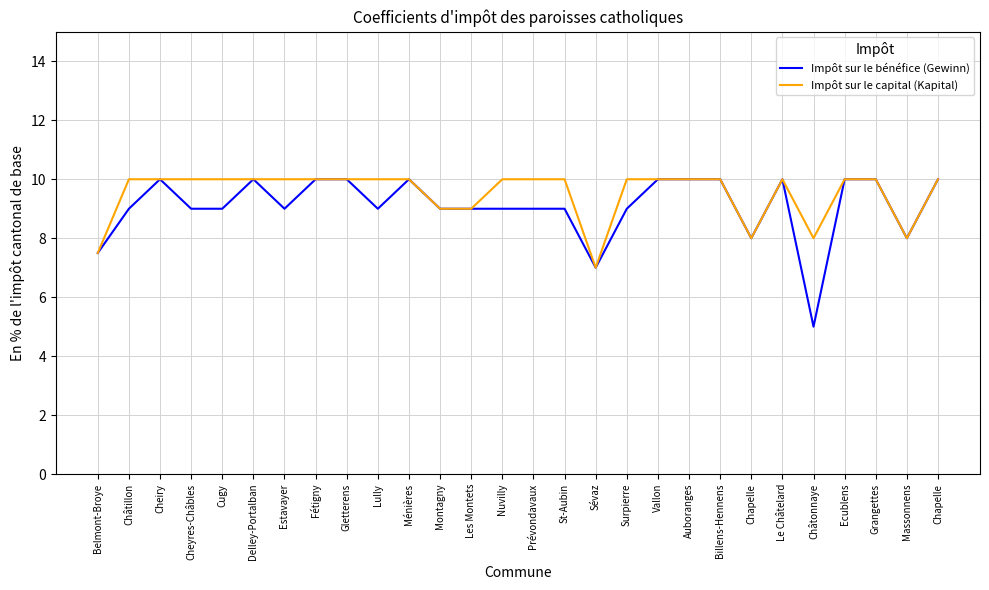

Does the chart display data point markers on the line(s)?

No